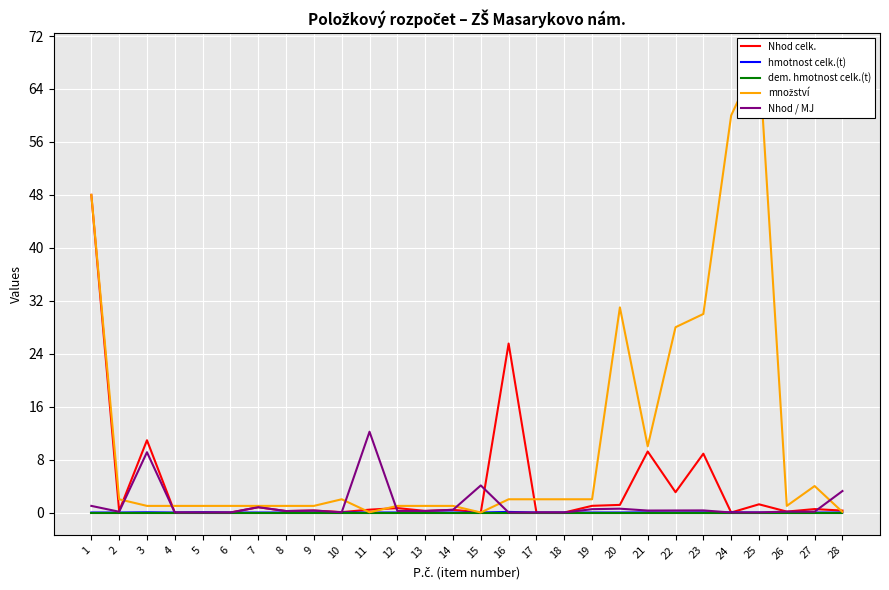

What is the sum of the Nhod celk. values at 19 and 6?

1.0